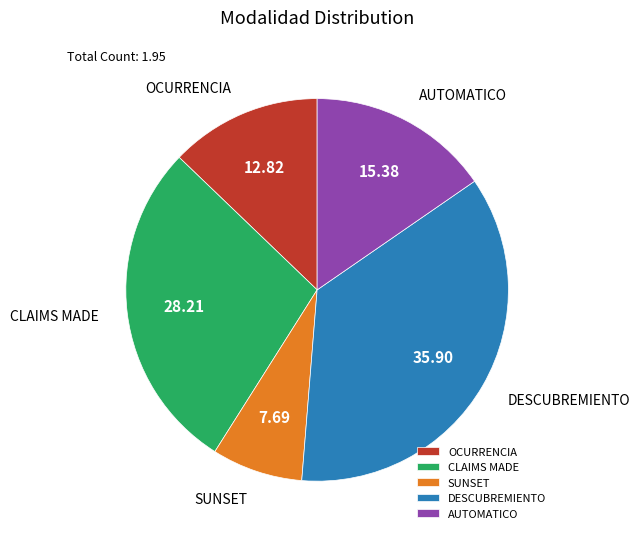

Is there a majority slice in this chart?

No